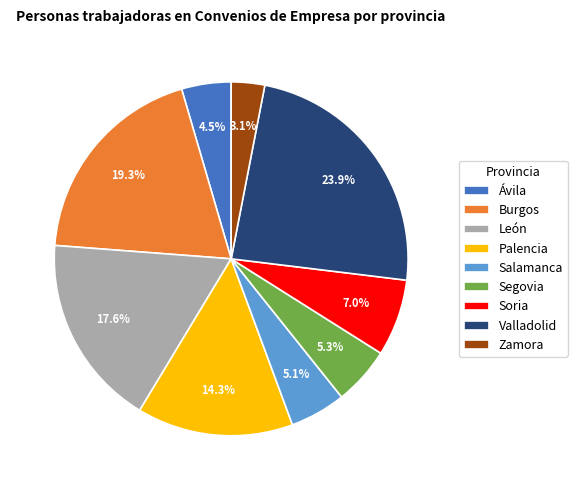

Between Ávila and Burgos, which is larger?

Burgos